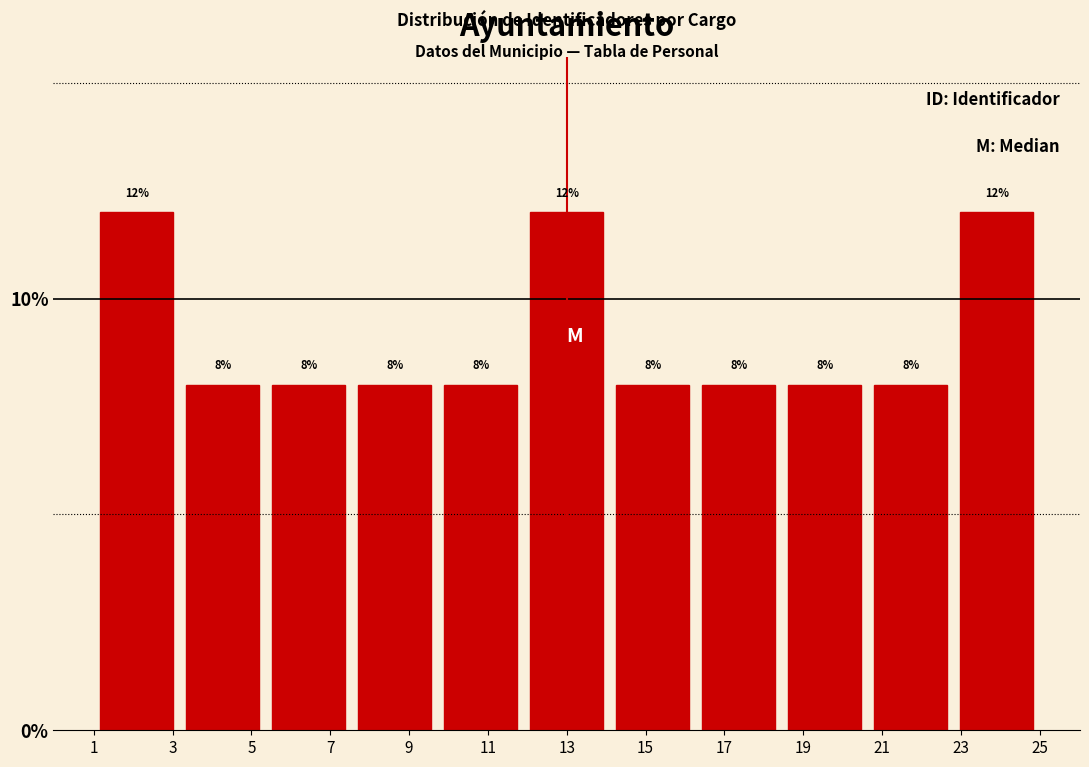

How tall is the bar that spans 16.2 to 18.4 on the x-axis? The bar edges are not printed on the chart, so give them approximately, as read against the axis.

8